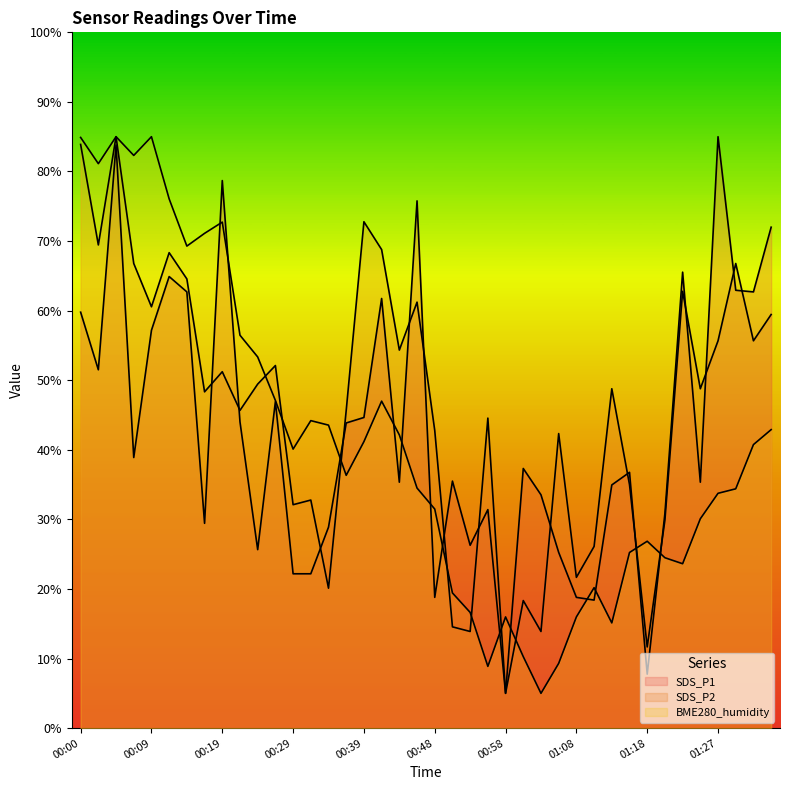

The value of BME280_humidity at 00:19 is 72.7. True or false?

True